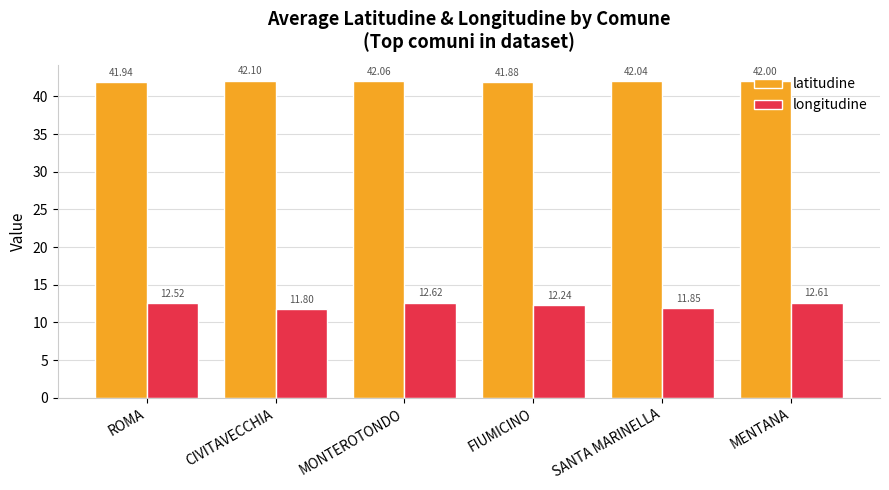

At which category does the chart reach its minimum across all series?

CIVITAVECCHIA